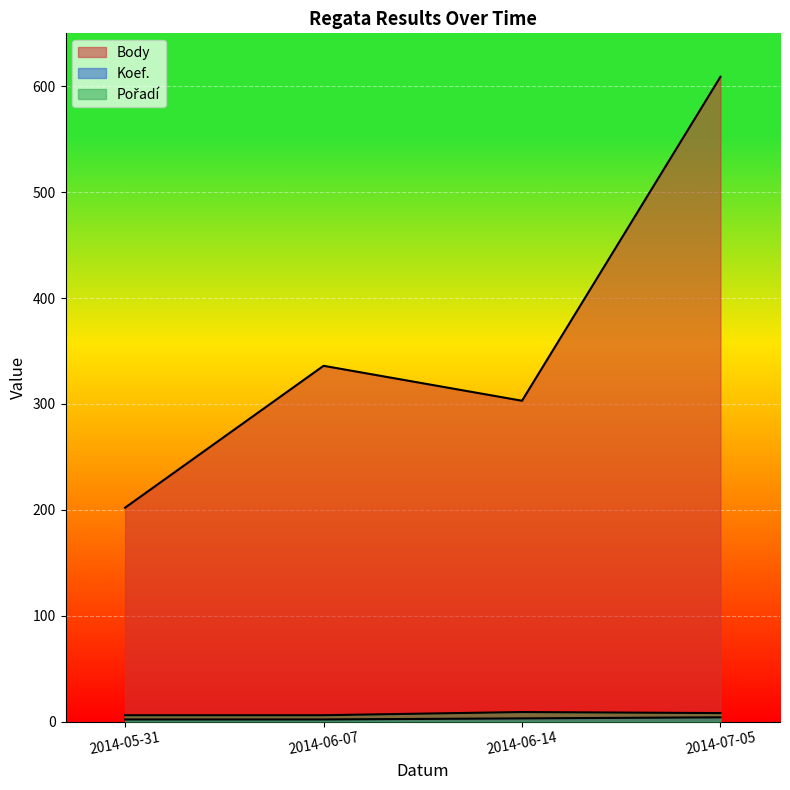

Reading right to left, what are all the values shown in this chart?

Body: 609	303	336	202
Koef.: 4	3	2	2
Pořadí: 8	9	6	6